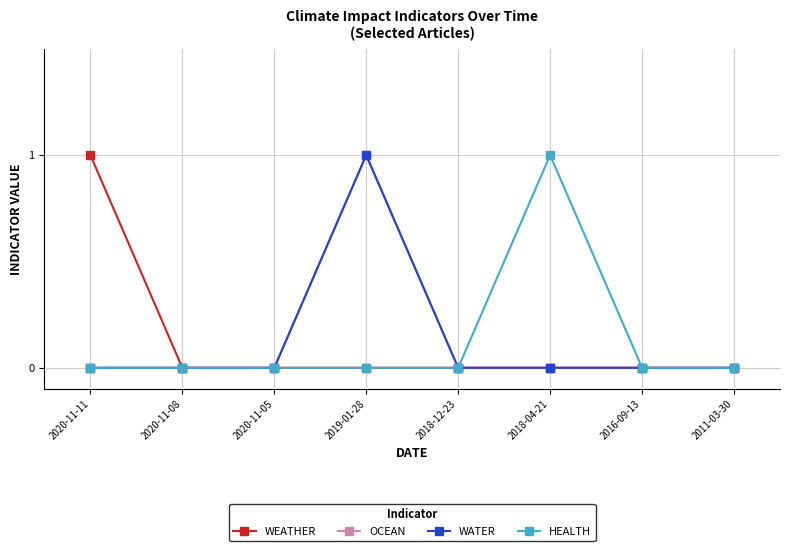

Count the WATER values in the range 0 to 1.

8